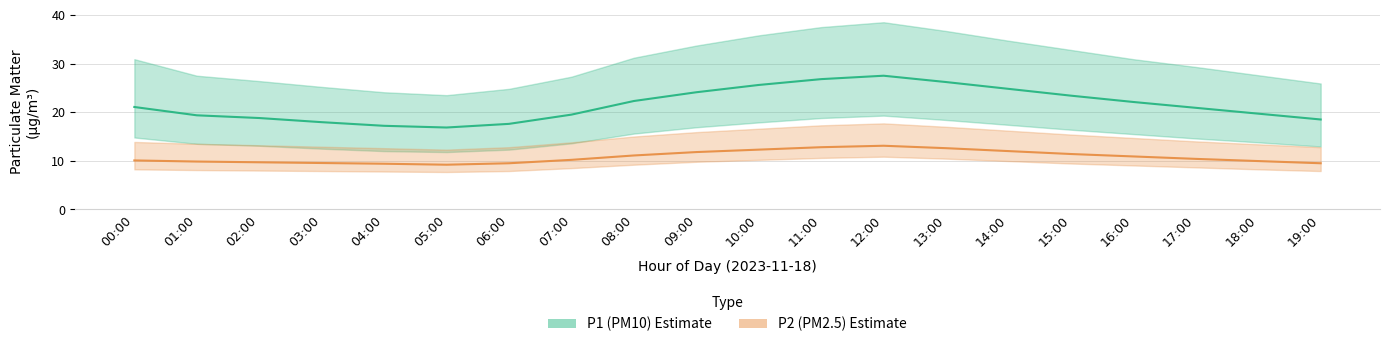

At which category is the sum across all series the highest?

12:00